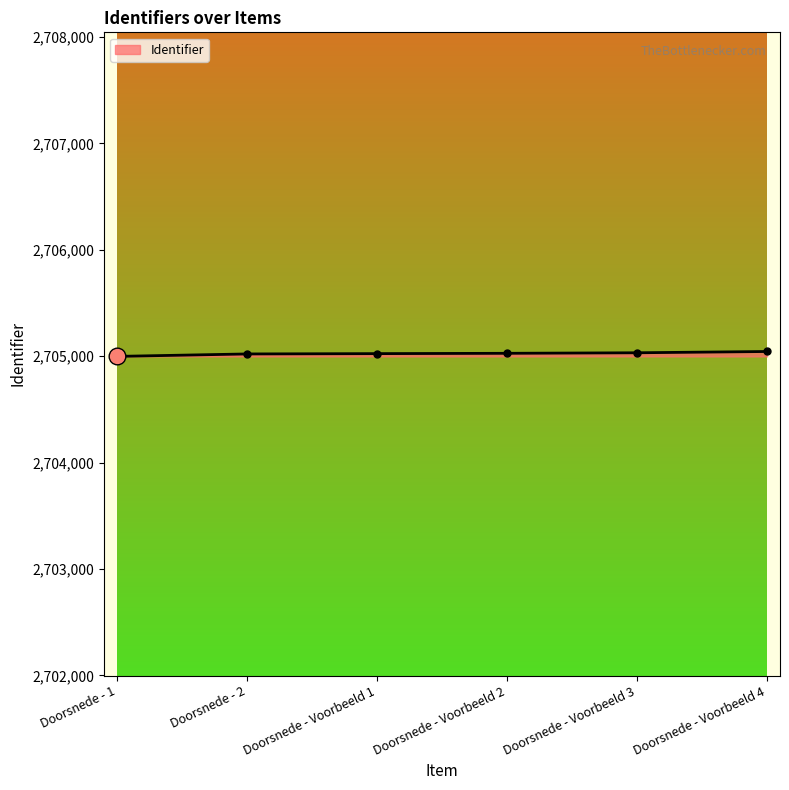

What is the label of the 3rd point from the right?

Doorsnede - Voorbeeld 2